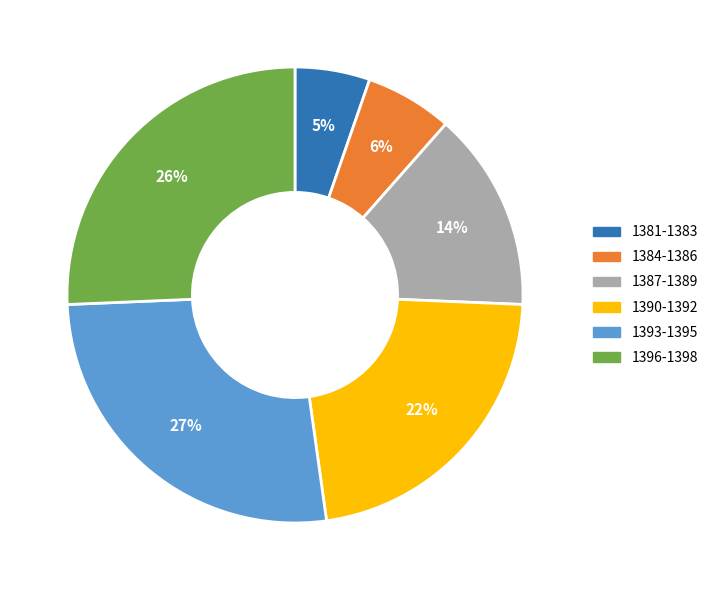

How many slices are in this pie chart?

6